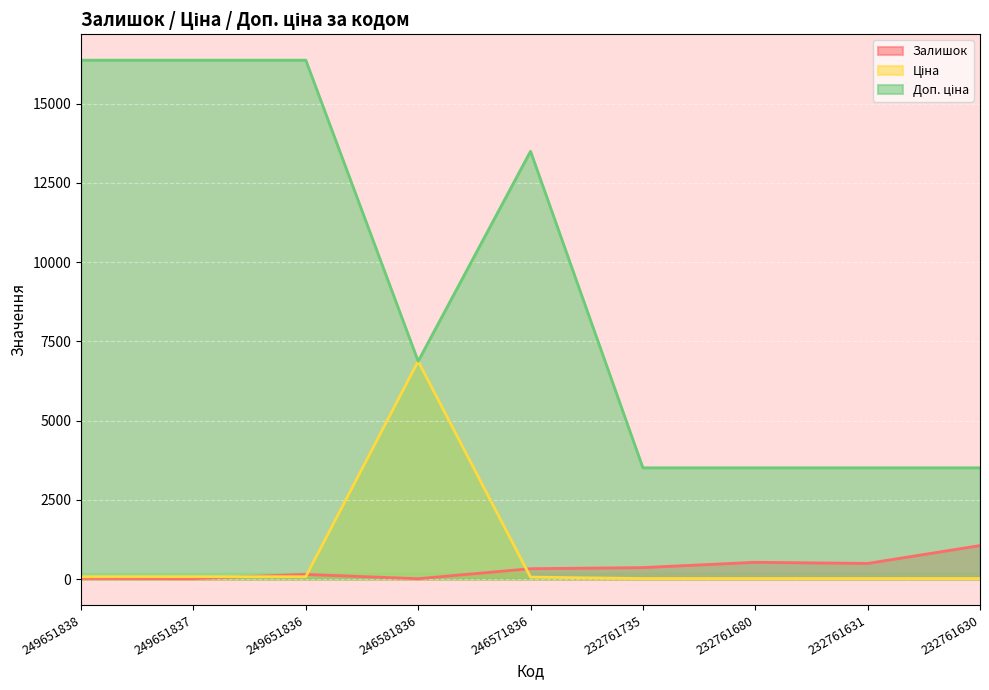

Which series has the widest spread of values?

Доп. ціна